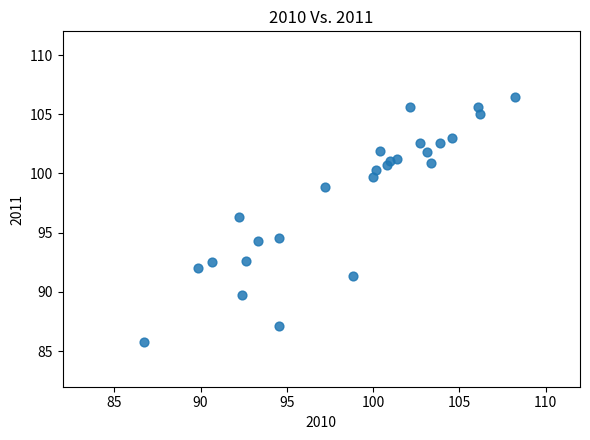

What is the range of X values (max minus min)?

21.5